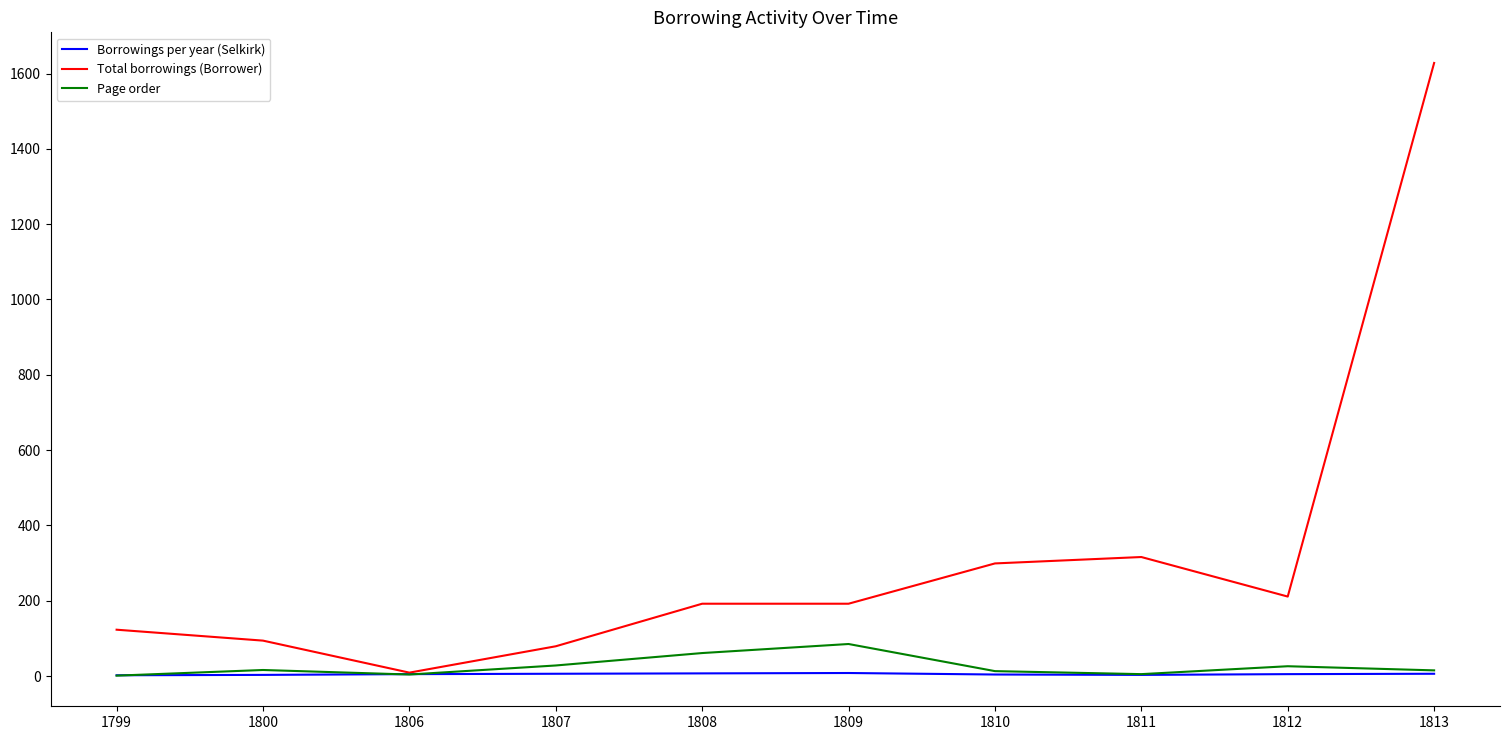

True or false: Page order has a value of 1 at 1799.

True